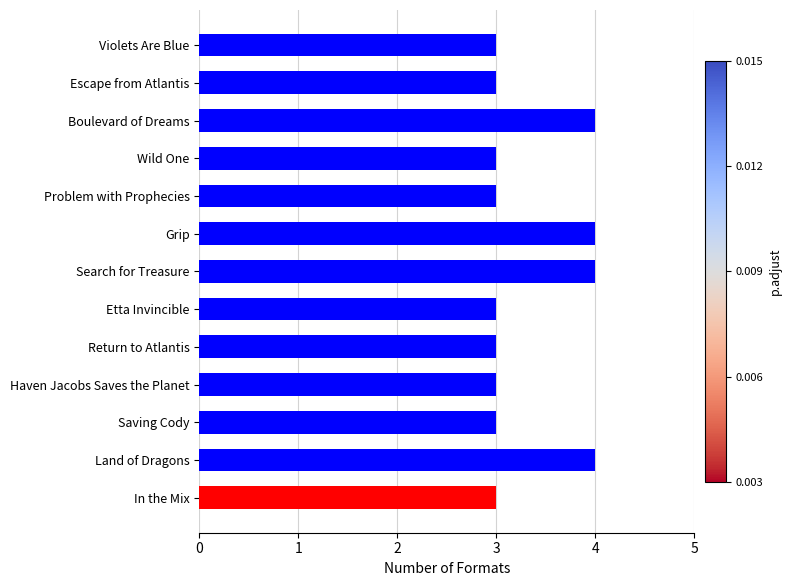

How many values are between 3 and 4?

13